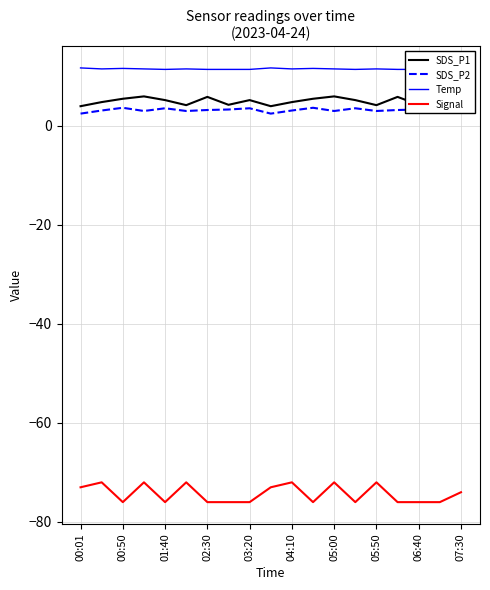

The Signal series shows -26.6 at 05:50. True or false?

False